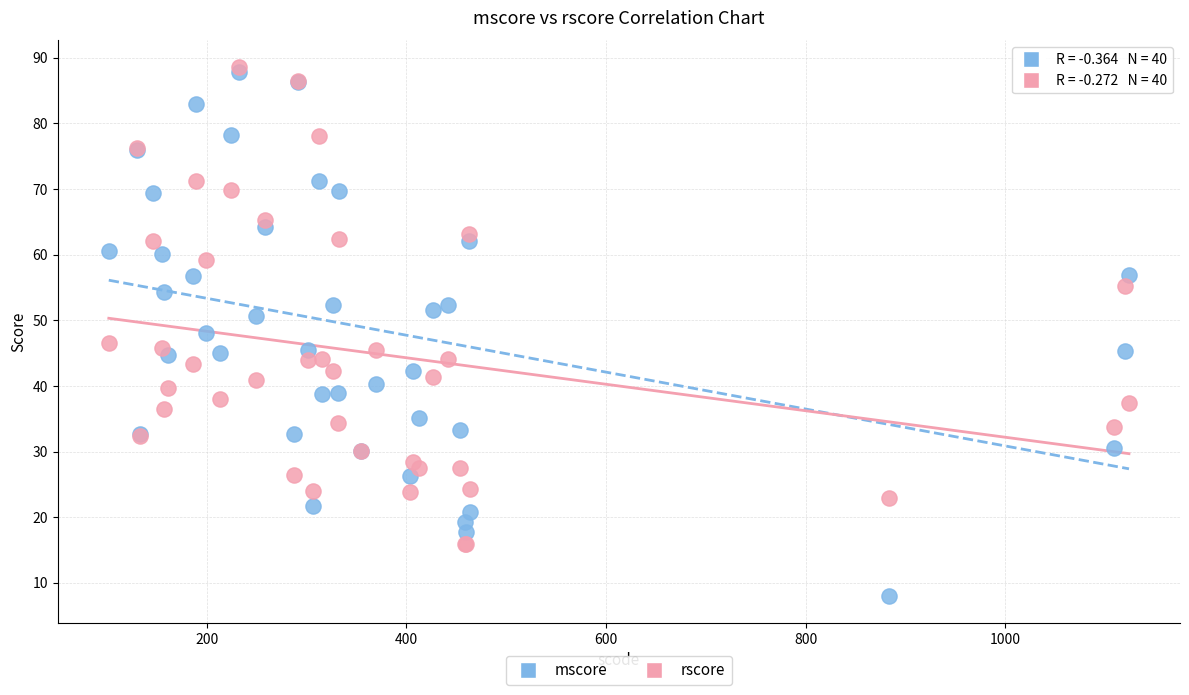

Which series contains the lowest Y value?

mscore